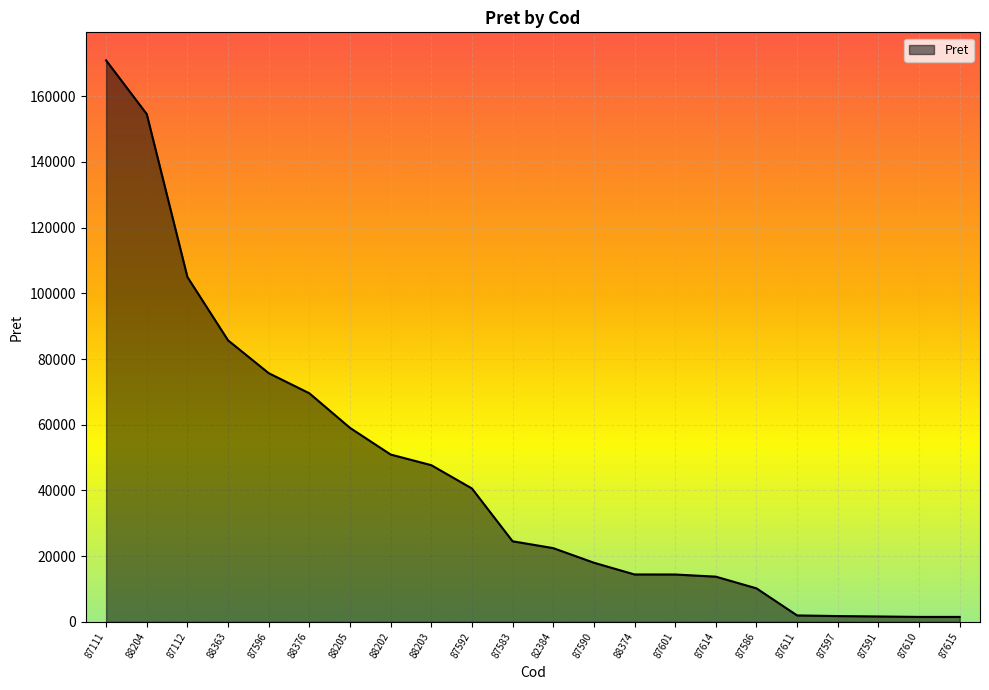

What is the difference between the values at 87583 and 87614?

10766